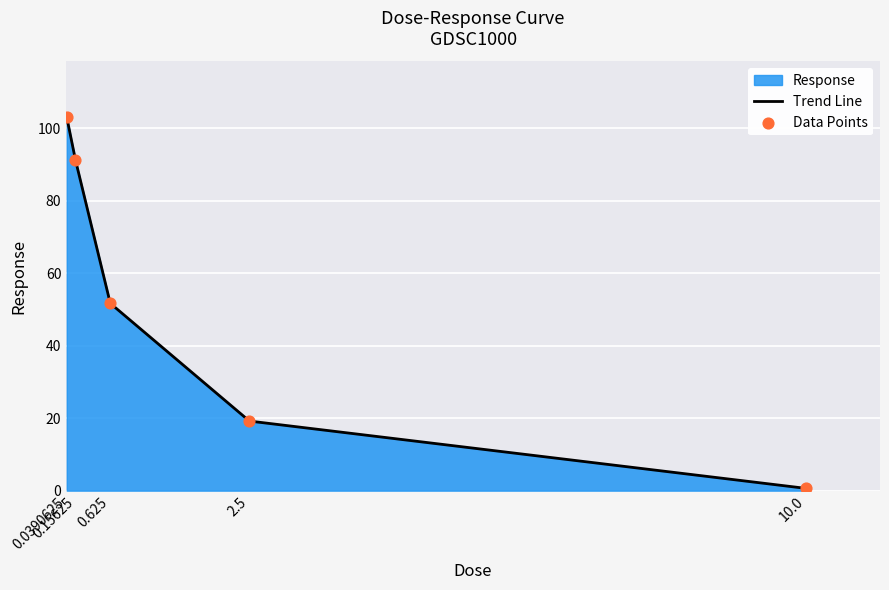

What is the total value across all series at 0.0390625?

205.9